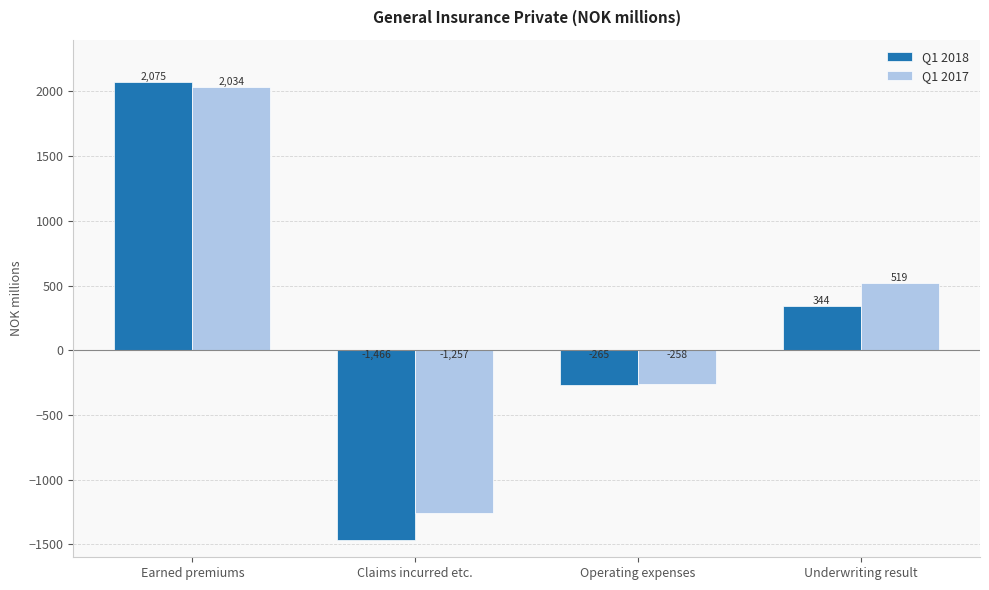

Rank the series at Underwriting result from lowest to highest value.

Q1 2018, Q1 2017